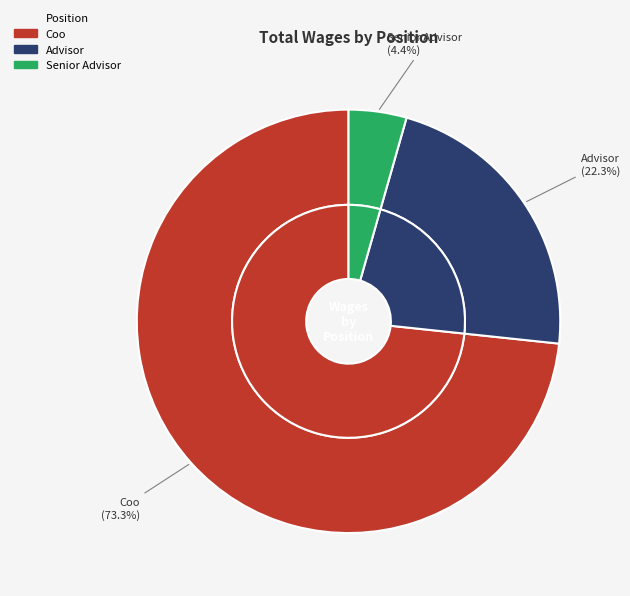

What is the change in value from Advisor to Senior Advisor?

-17984